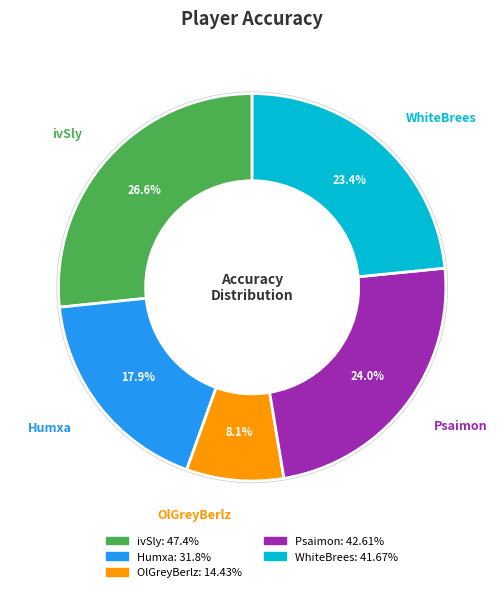

How many slices are in this pie chart?

5